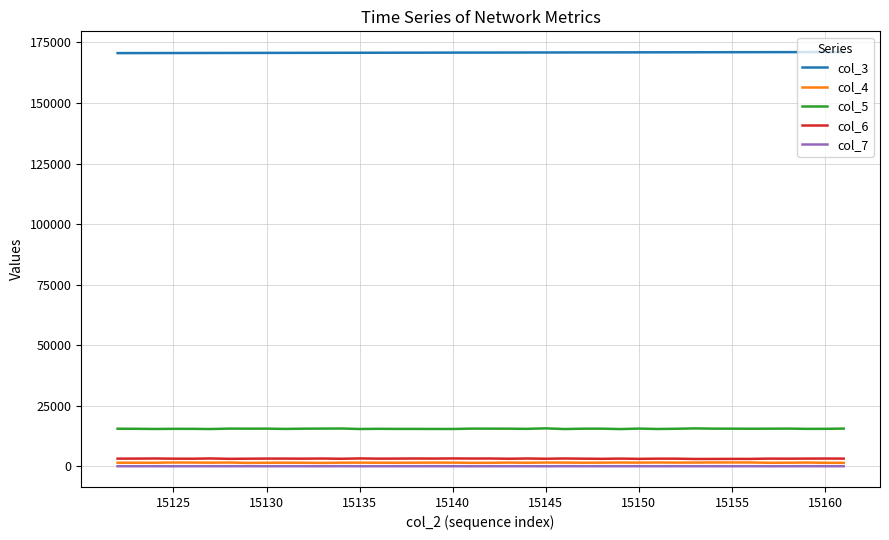

What is the maximum value shown in the chart?

171052